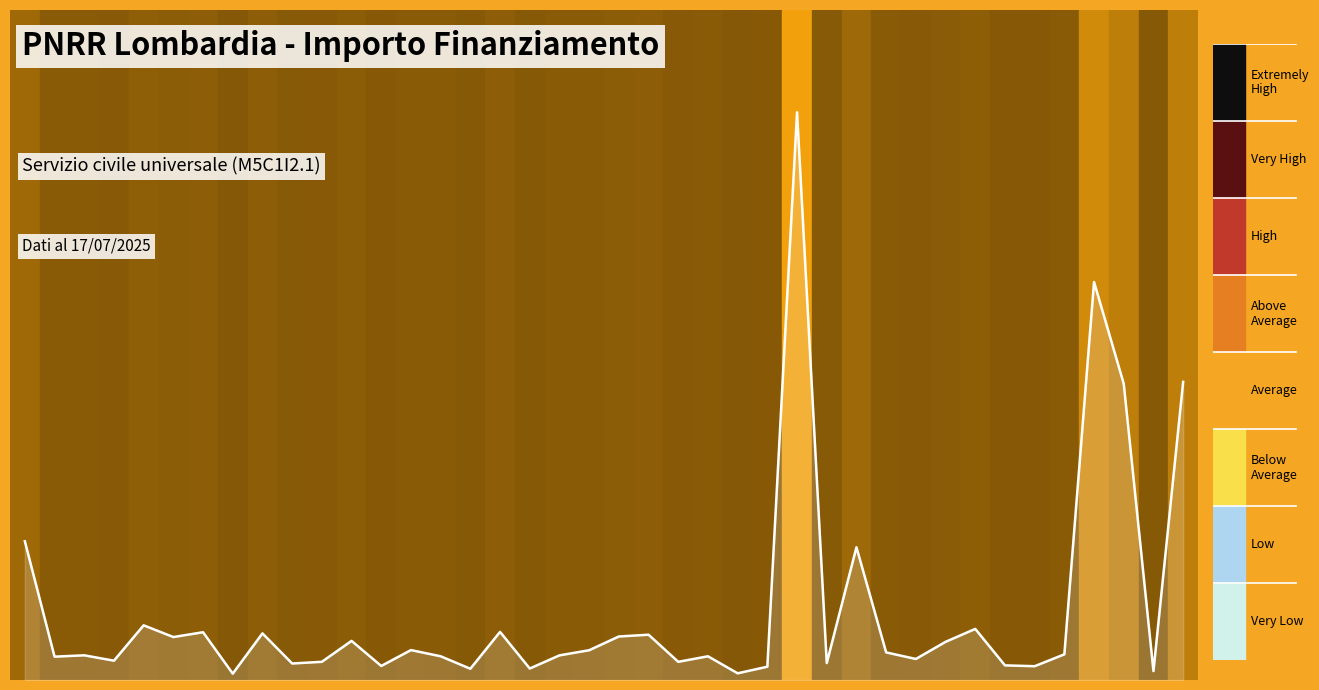

Which label corresponds to the largest value in the chart?

26